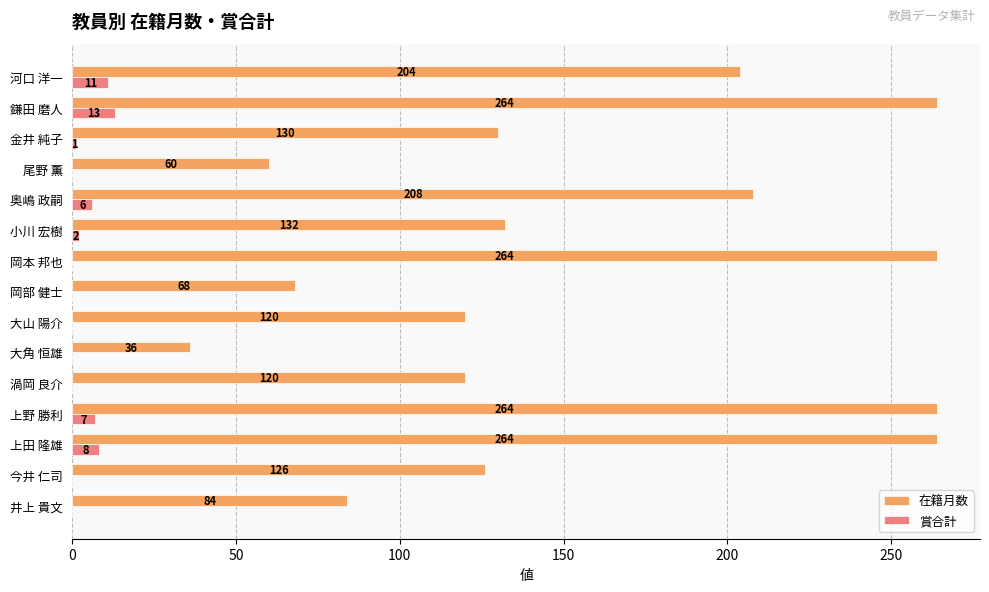

At which label is 賞合計 closest to 6?

奥嶋 政嗣